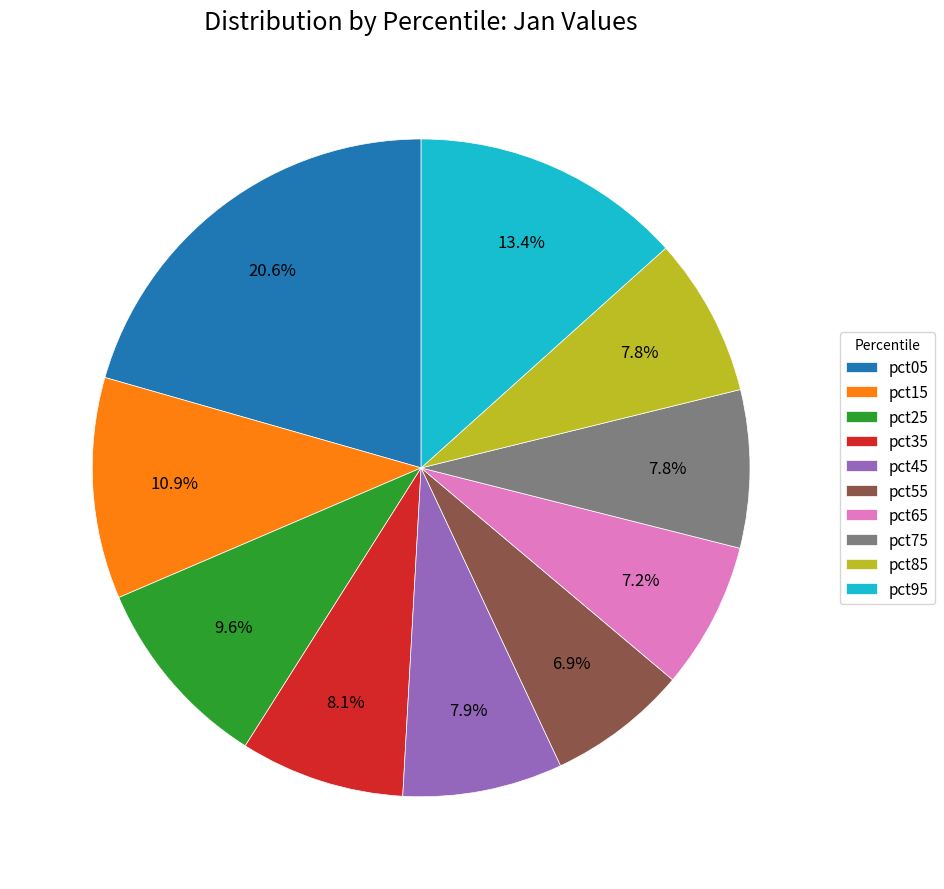

Count the number of slices in the pie.

10